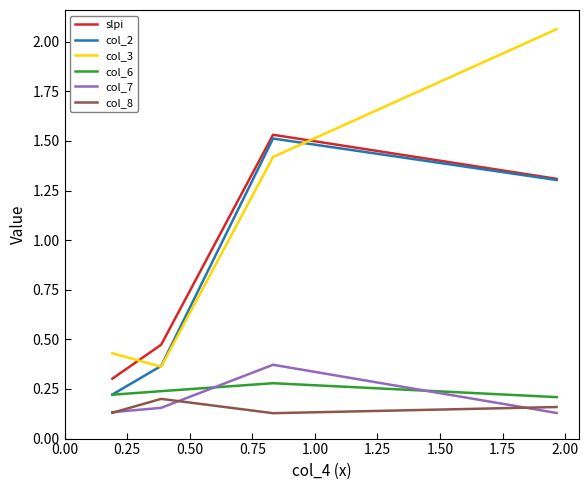

Which series has the largest total across all categories?

col_3